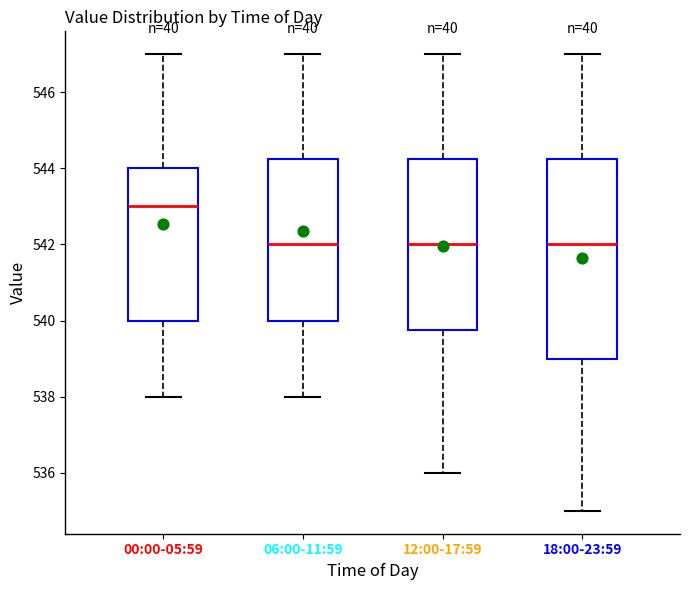

Where is the upper edge of the box for 18:00-23:59 on the y-axis? The values are not printed on the chart, so give them approximately, as read against the axis.

544.2